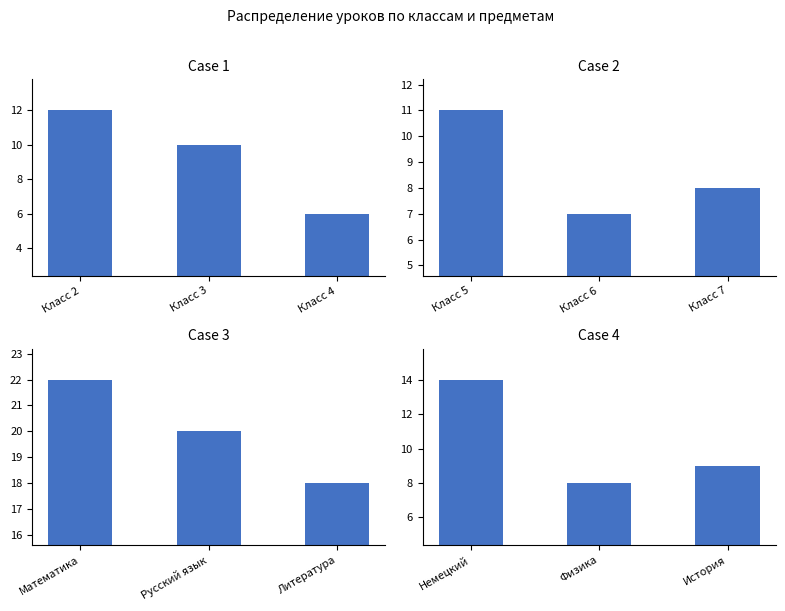

The value of Case 1 at Класс 2 is 4. True or false?

False